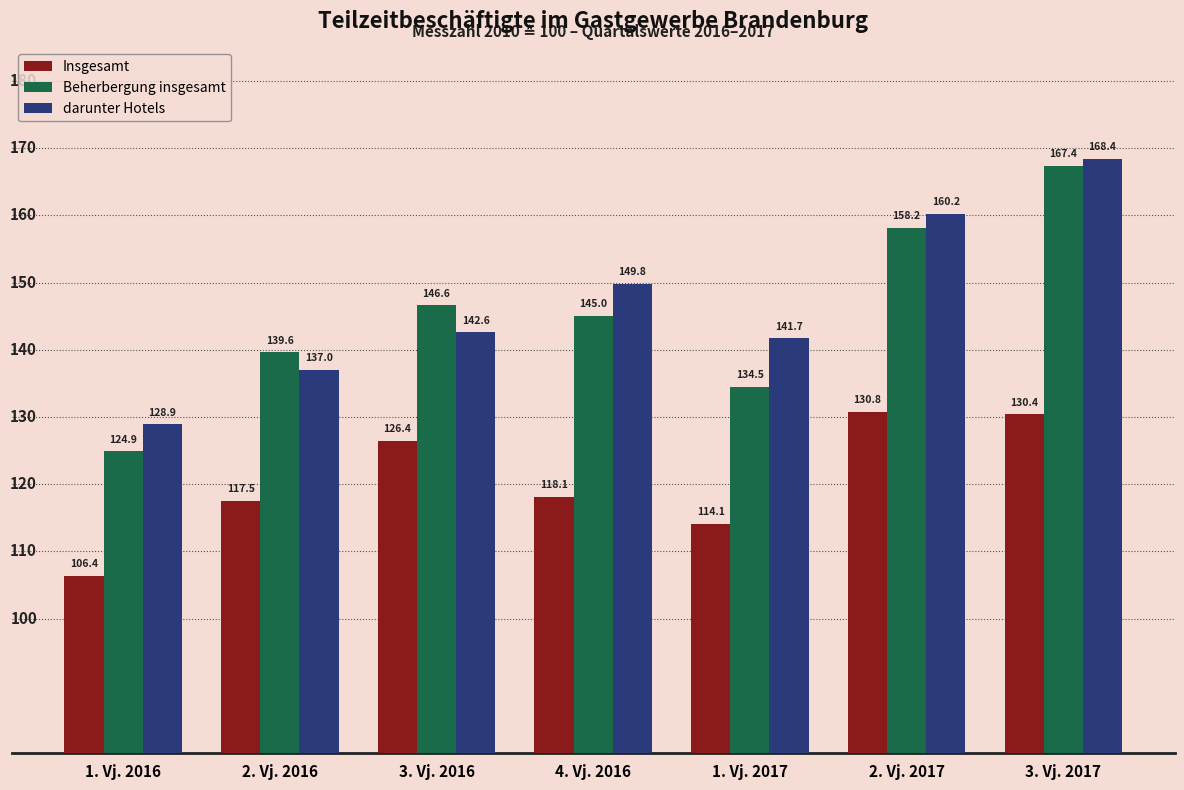

How many distinct data groups are displayed?

3